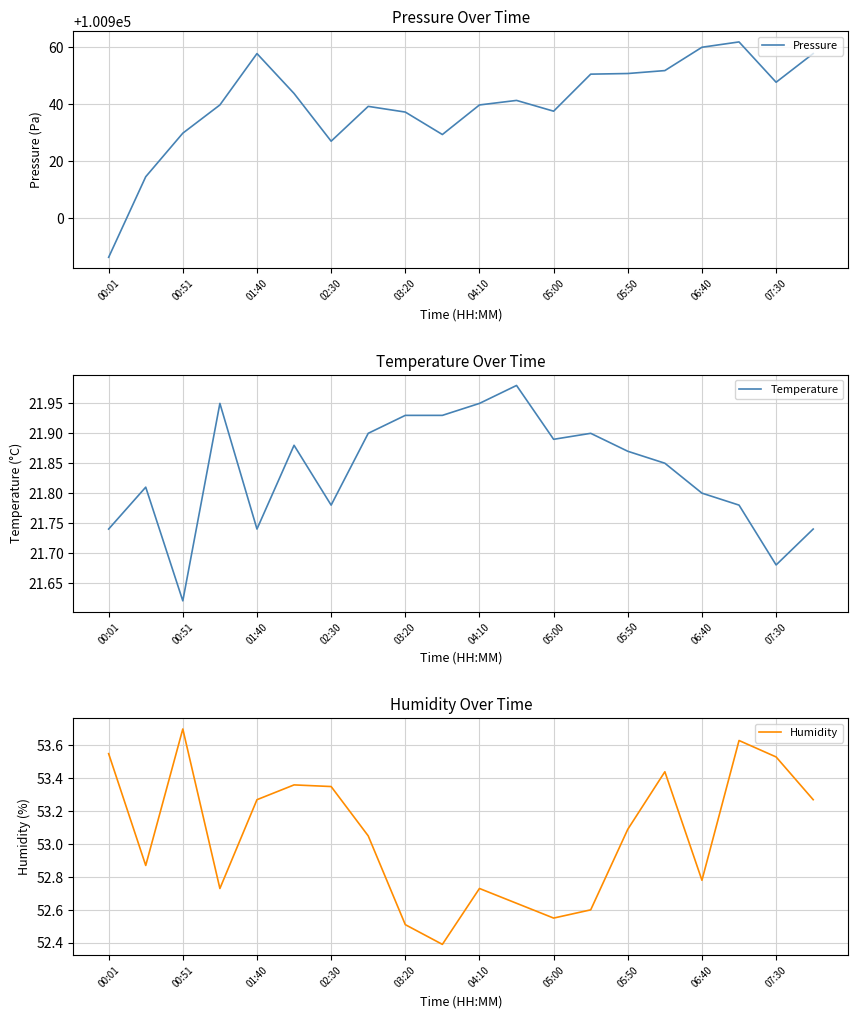

What is the difference between the maximum and minimum values in the Pressure series?

75.6